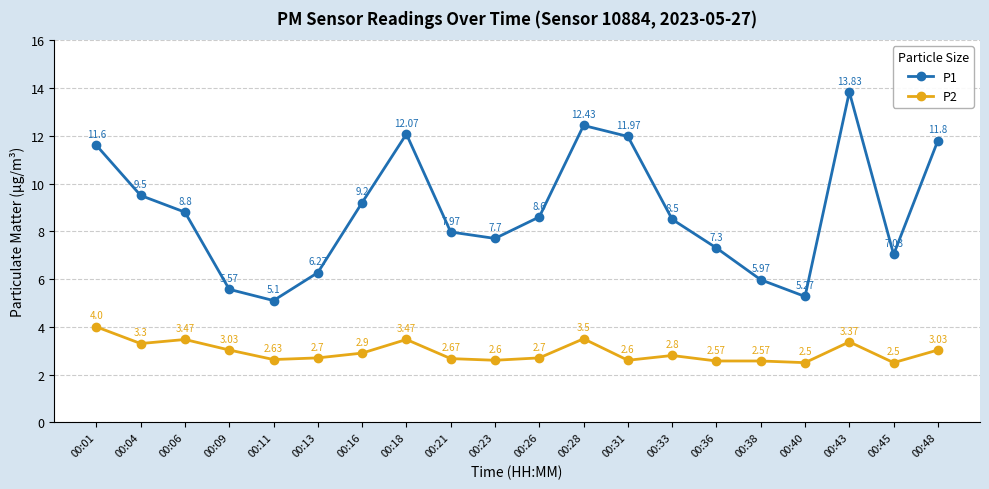

List the series in order of their peak value, highest first.

P1, P2